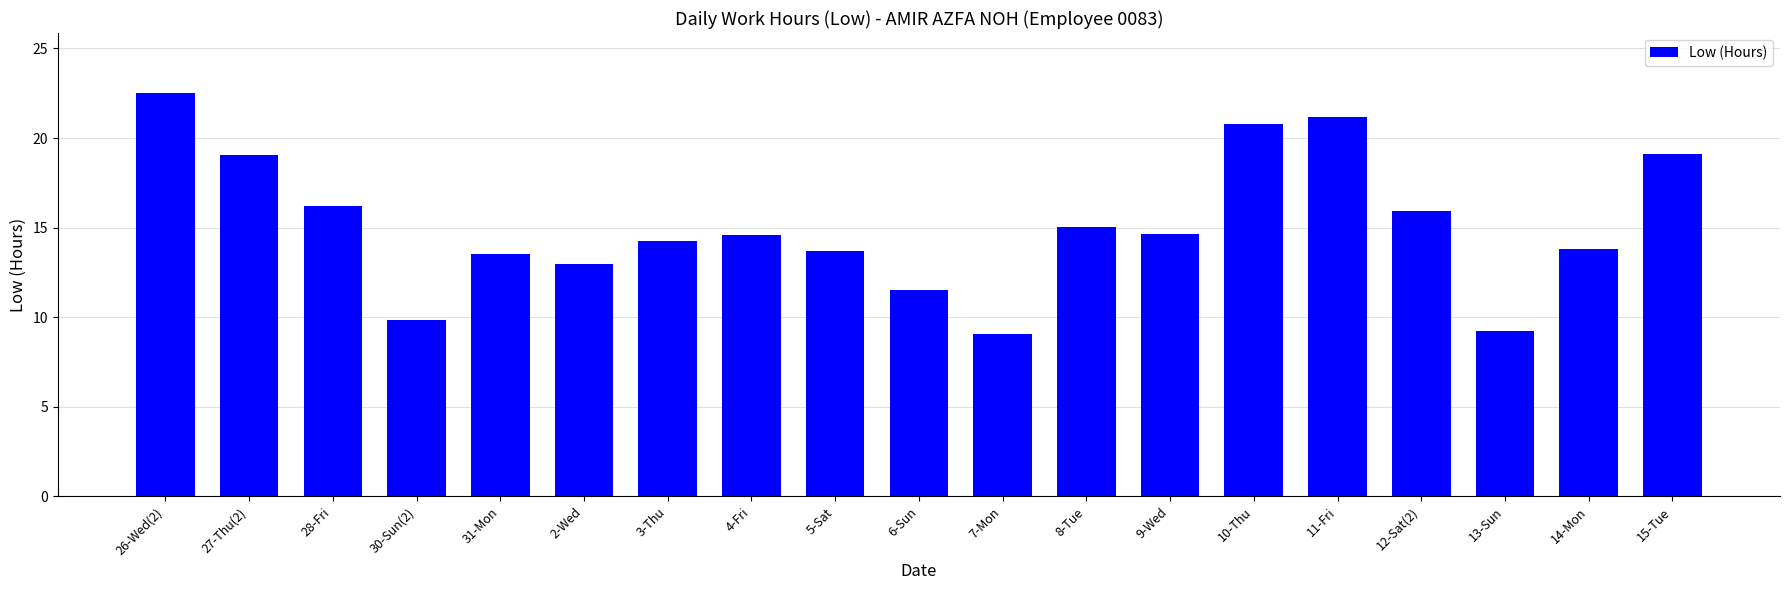

Between 2-Wed and 26-Wed(2), which is larger?

26-Wed(2)